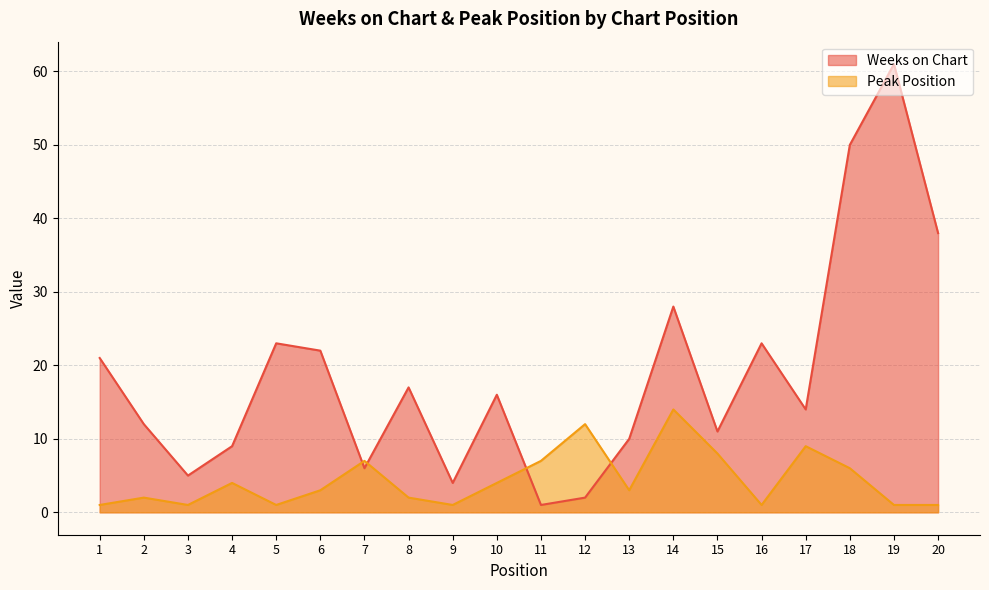

How many data points does each series have?

20